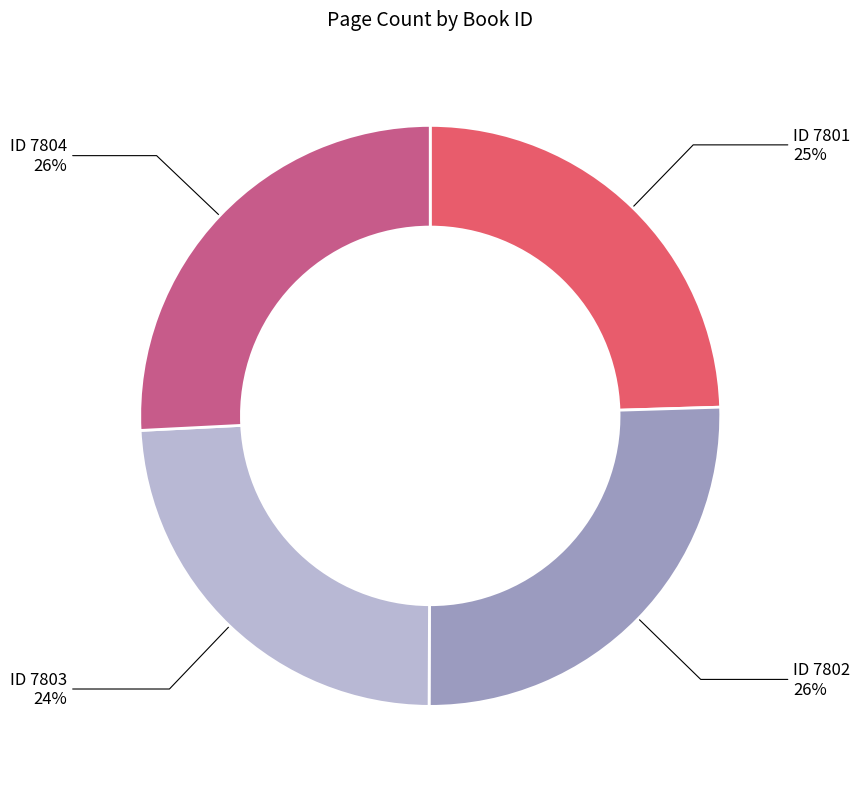

Is ID 7801 the majority of the pie?

No